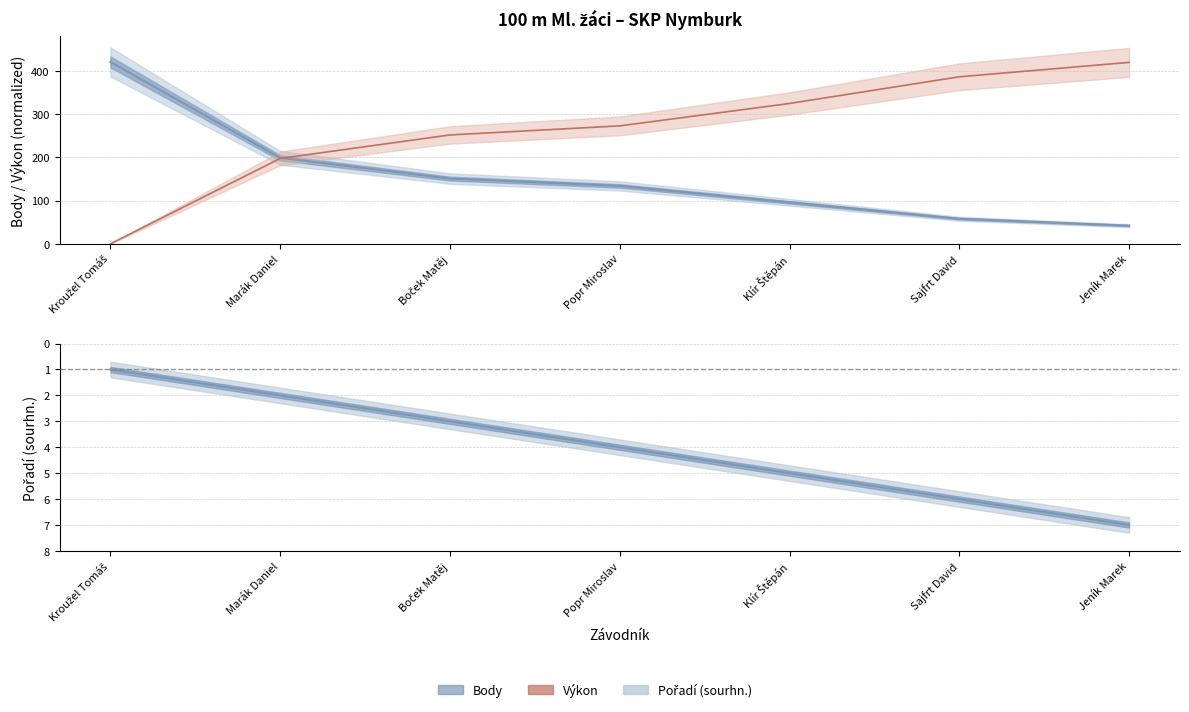

How many series are shown in this chart?

3